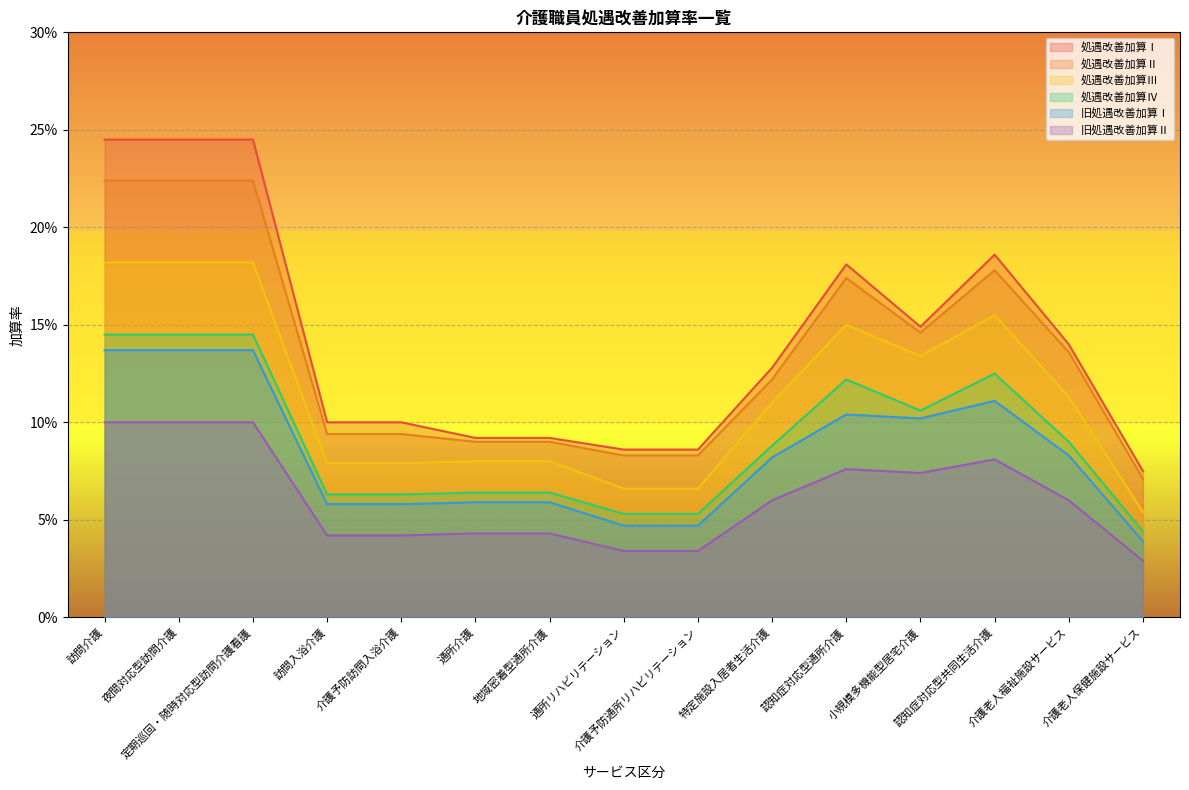

What are all the series names shown in the legend?

処遇改善加算Ⅰ, 処遇改善加算Ⅱ, 処遇改善加算Ⅲ, 処遇改善加算Ⅳ, 旧処遇改善加算Ⅰ, 旧処遇改善加算Ⅱ